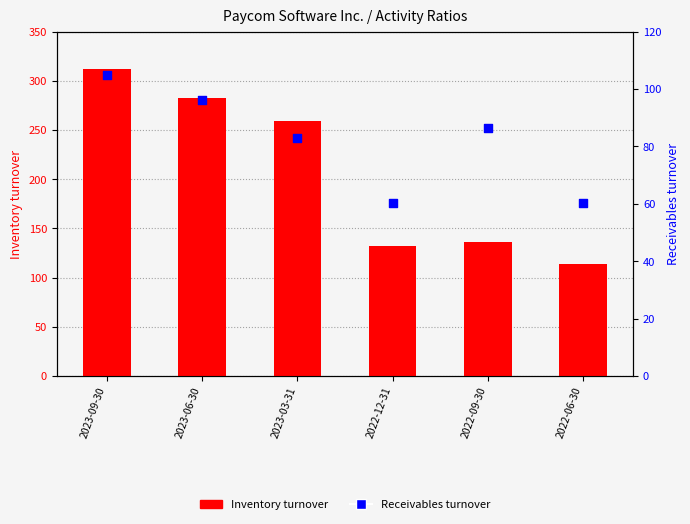

Which series has the largest total across all categories?

Inventory turnover